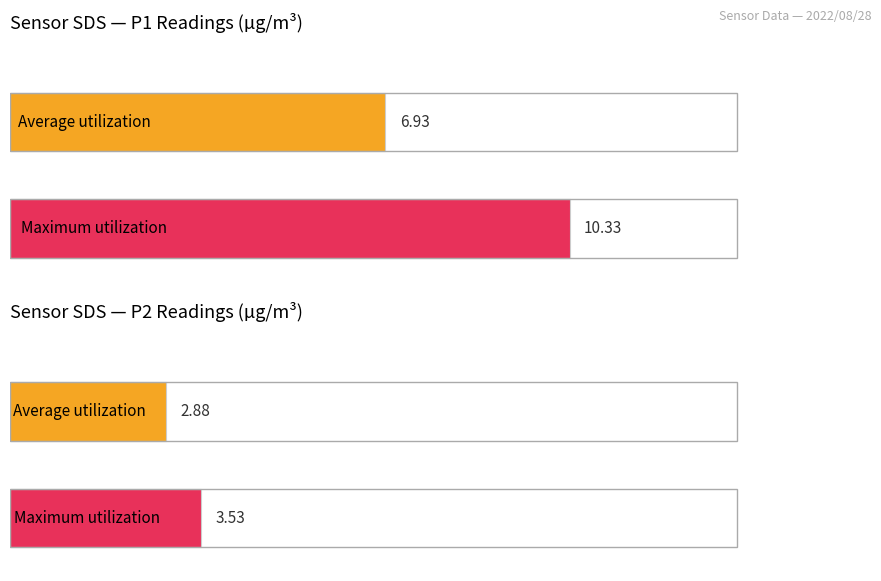

The value of Average utilization at -52 is 8.3. True or false?

False